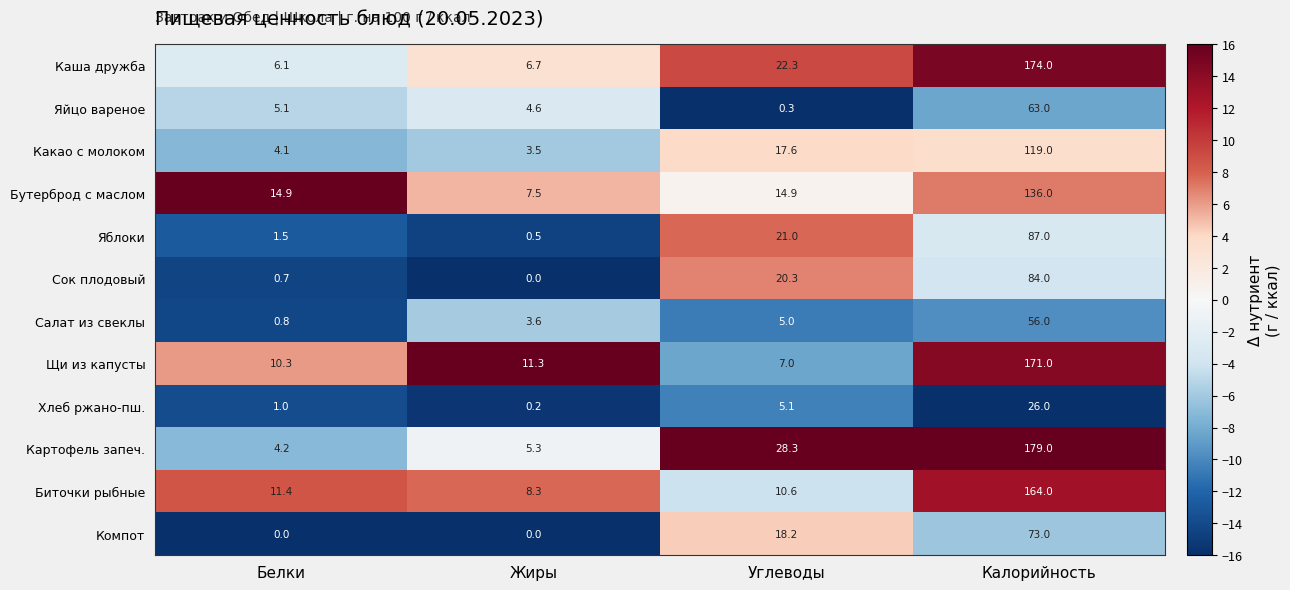

How many values in the Компот series are below 18?

2